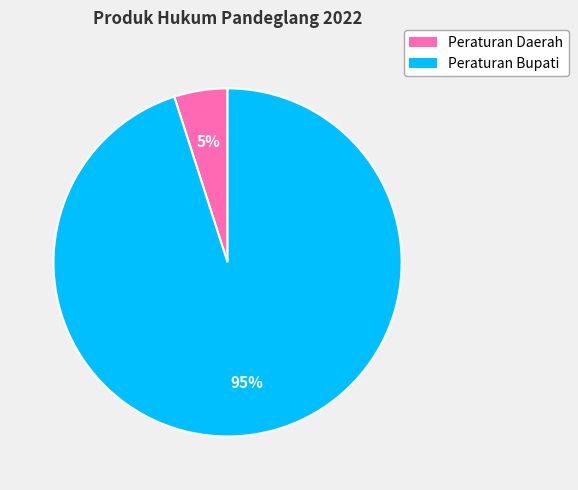

To the nearest percent, what is the average slice percentage?

50%